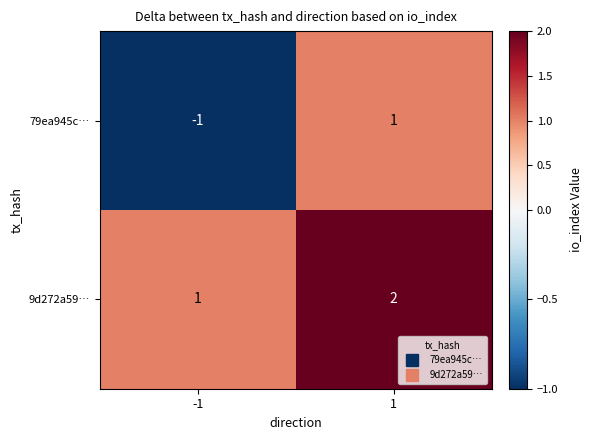

What is the sum of the 9d272a59… values at 1 and -1?

3